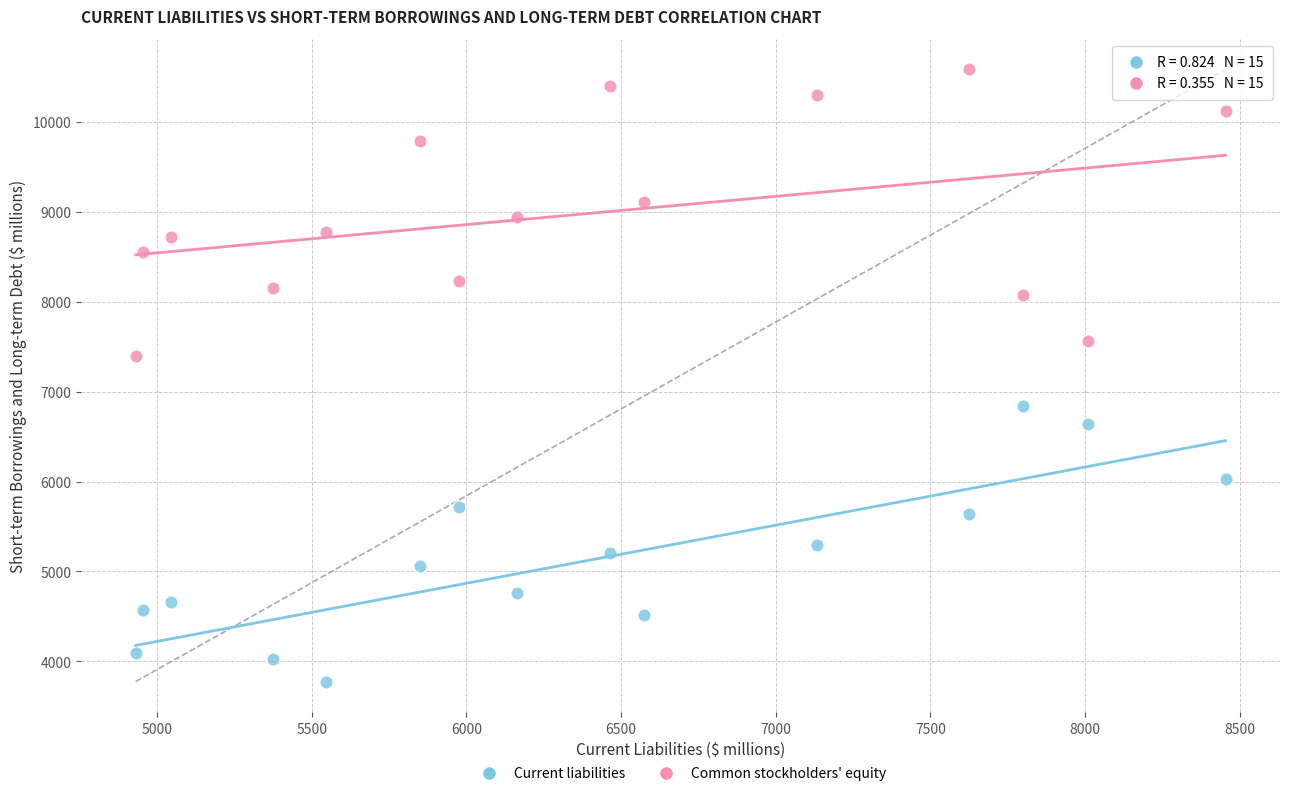

Which series contains the lowest Y value?

Current liabilities